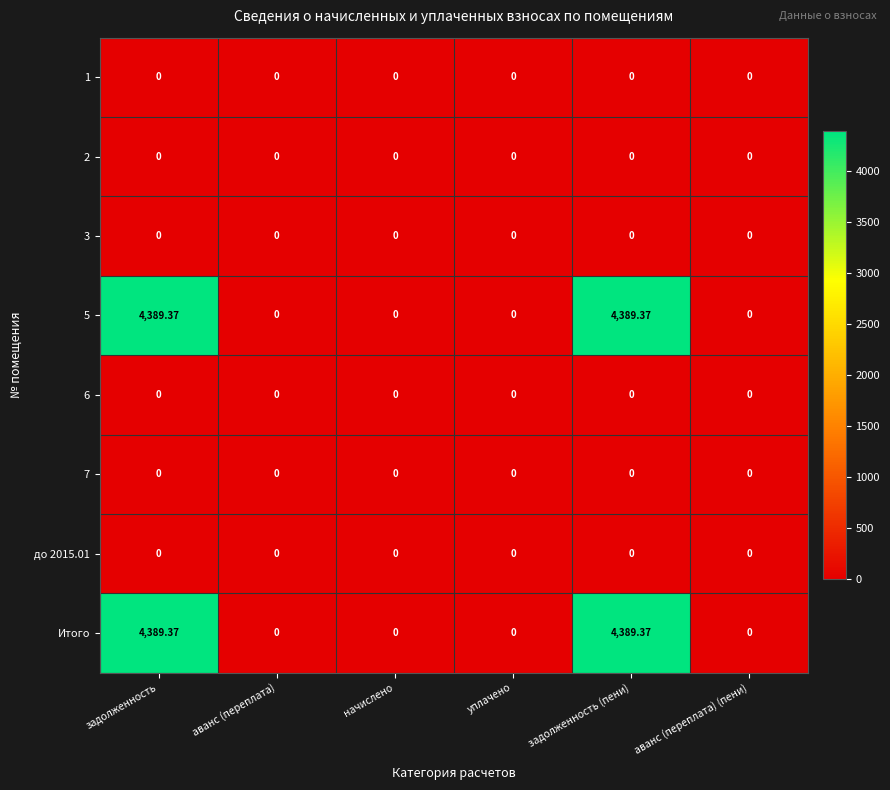

Between задолженность and аванс (переплата) (пени), which is larger?

задолженность